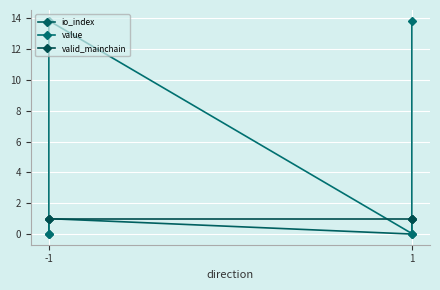

Count the number of data series in this chart.

3